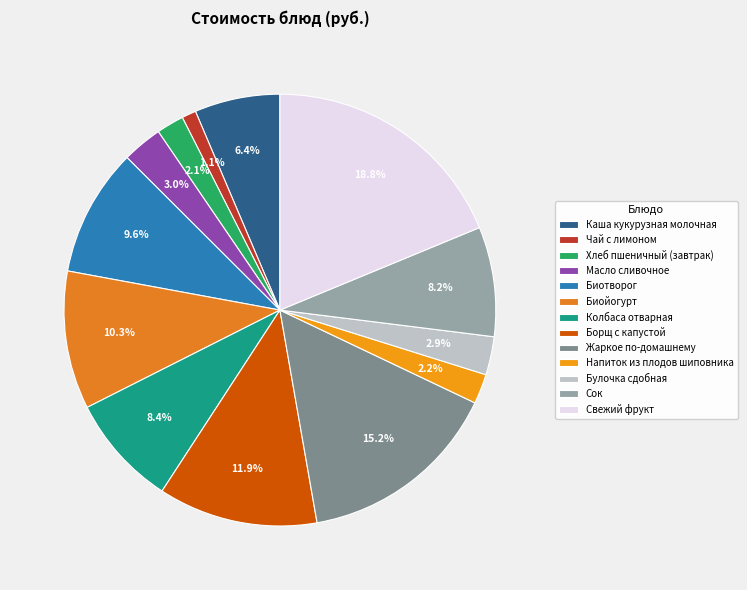

Rank the categories by value from lowest to highest.

Чай с лимоном, Хлеб пшеничный (завтрак), Напиток из плодов шиповника, Булочка сдобная, Масло сливочное, Каша кукурузная молочная, Сок, Колбаса отварная, Биотворог, Биойогурт, Борщ с капустой, Жаркое по-домашнему, Свежий фрукт